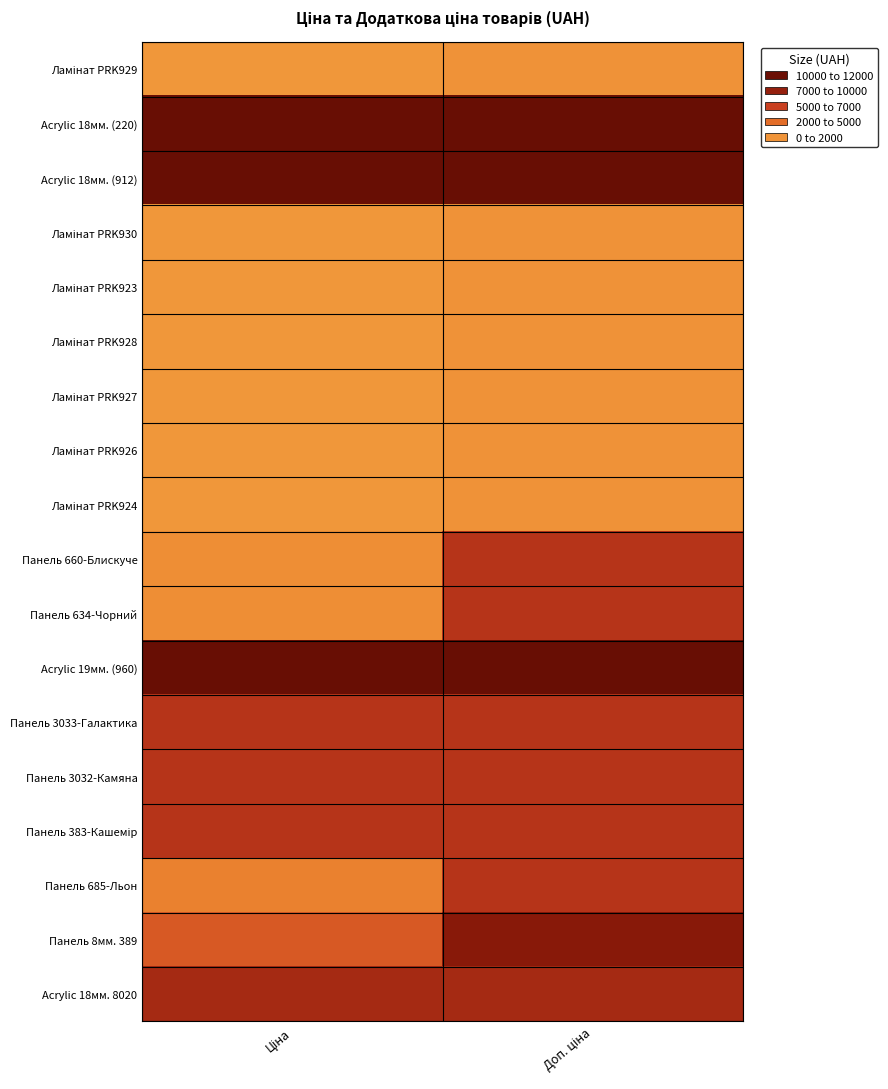

Rank the series at Доп. ціна from highest to lowest value.

Acrylic 18мм. (220), Acrylic 18мм. (912), Acrylic 19мм. (960), Панель 8мм. 389, Acrylic 18мм. 8020, Панель 660-Блискуче, Панель 634-Чорний, Панель 3033-Галактика, Панель 3032-Камяна, Панель 383-Кашемір, Панель 685-Льон, Ламінат PRK929, Ламінат PRK930, Ламінат PRK923, Ламінат PRK928, Ламінат PRK927, Ламінат PRK926, Ламінат PRK924